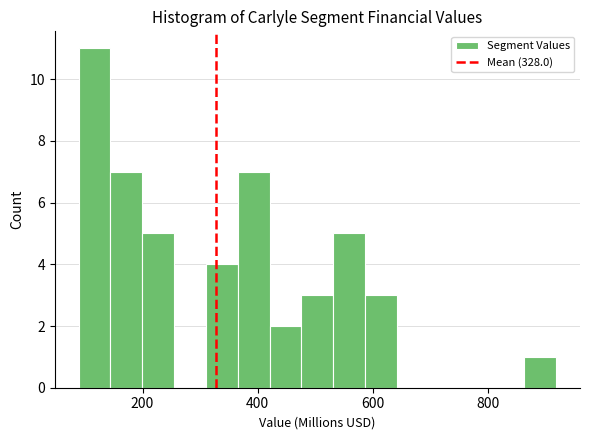

Around what value on the x-axis is the tallest bar? Give the approximate position of its centre, as read against the axis.

120